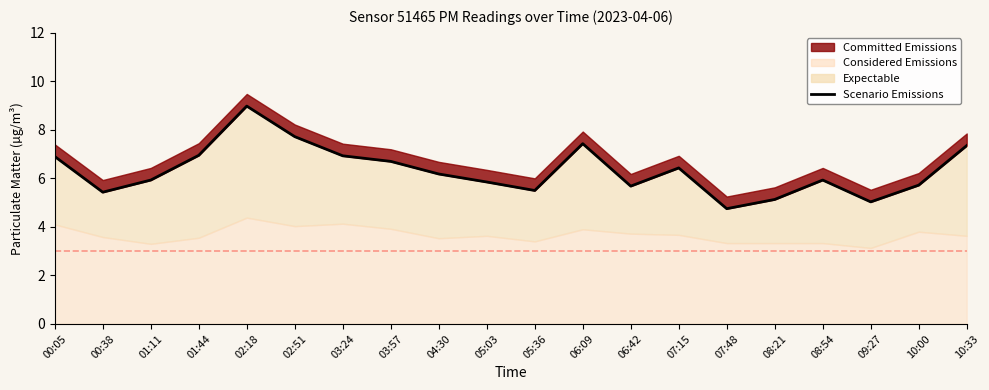

What is the difference between the second highest and minimum values?

3.0